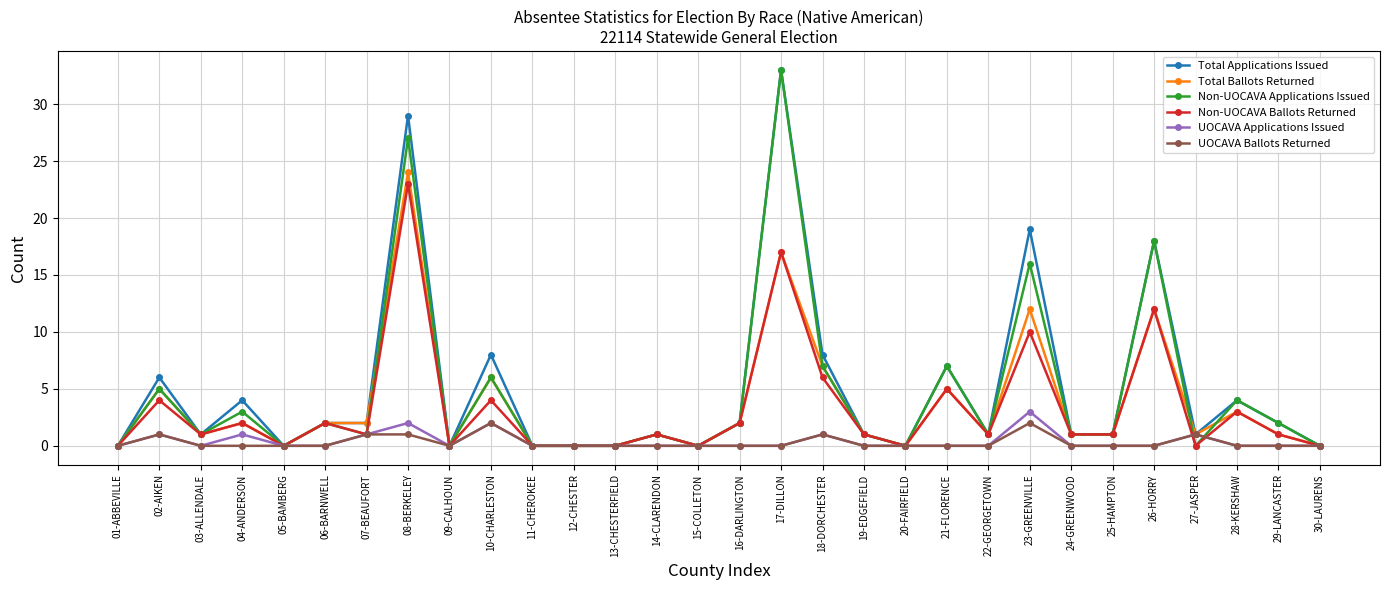

Which label corresponds to the largest value in the chart?

17-DILLON